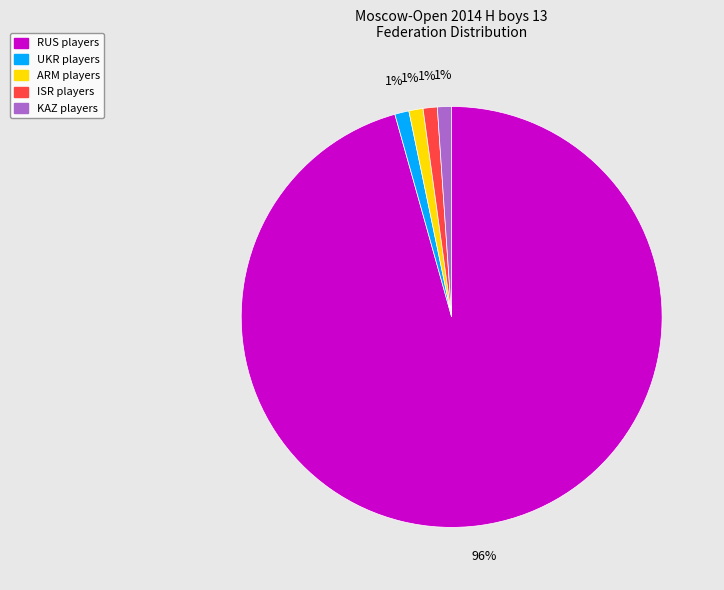

Is the sum of ISR and RUS greater than half?

Yes